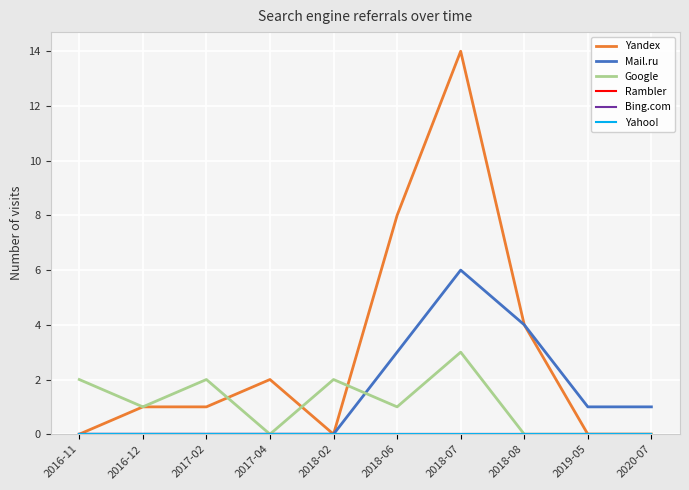

What position from the left is 2018-06?

6